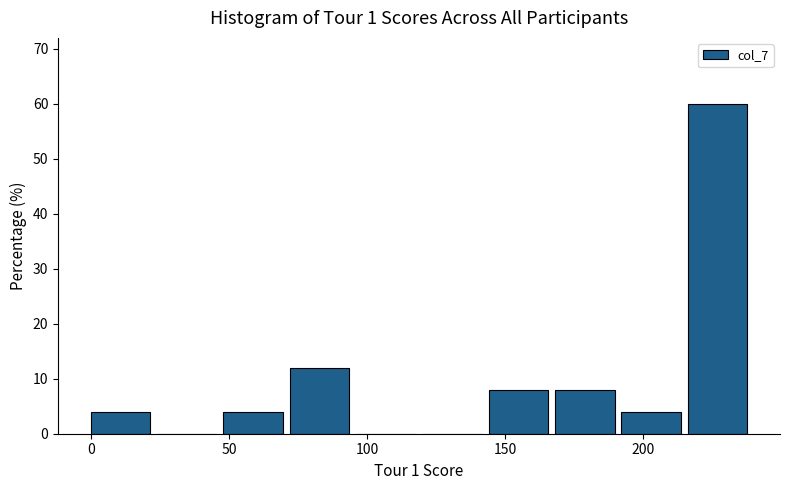

How tall is the bar that spans 48 to 72 on the x-axis? Neither the bar edges nor the heights are printed on the chart, so give them approximately, as read against the axes.

4